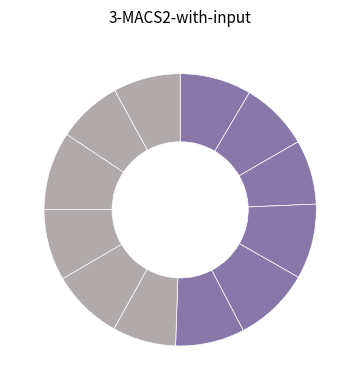

How many slices are in this pie chart?

12